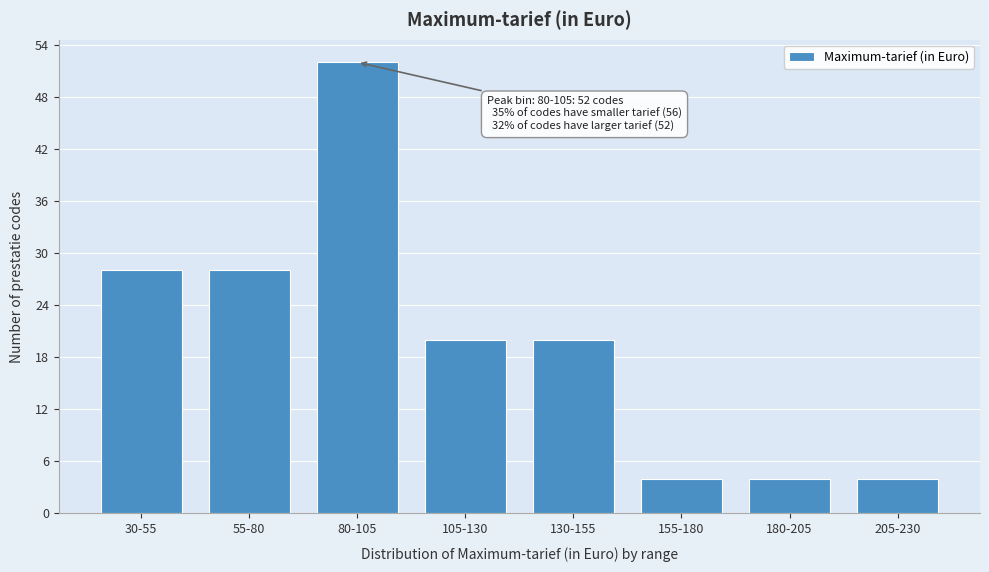

Reading left to right, what are all the values shown in this chart?

30-55=28	55-80=28	80-105=52	105-130=20	130-155=20	155-180=4	180-205=4	205-230=4